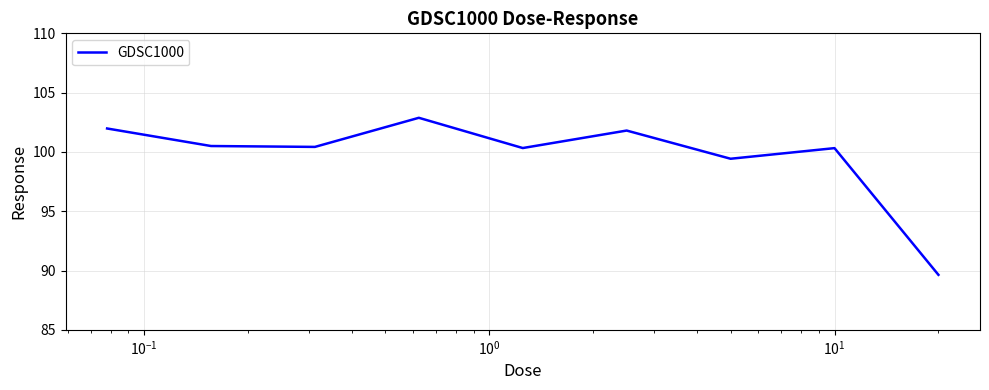

What is the minimum value shown in the chart?

89.6